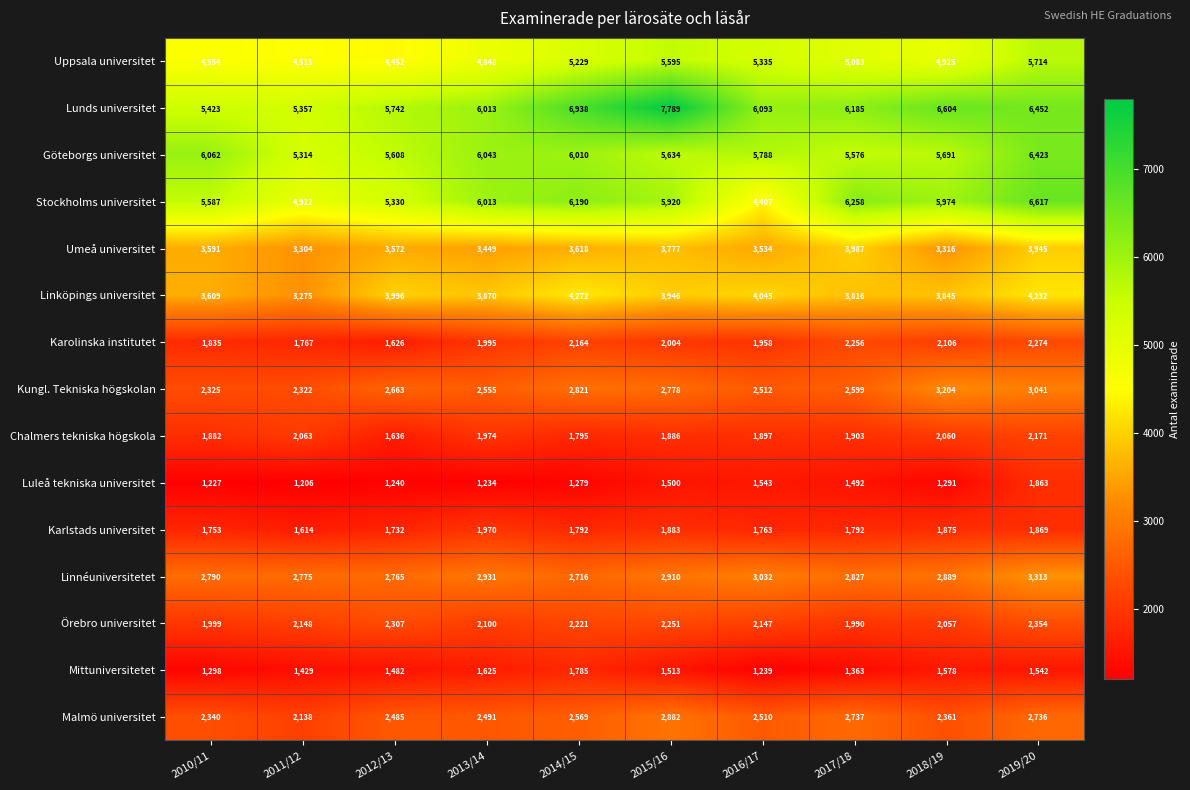

Which series changed the most between 2014/15 and 2017/18?

Lunds universitet